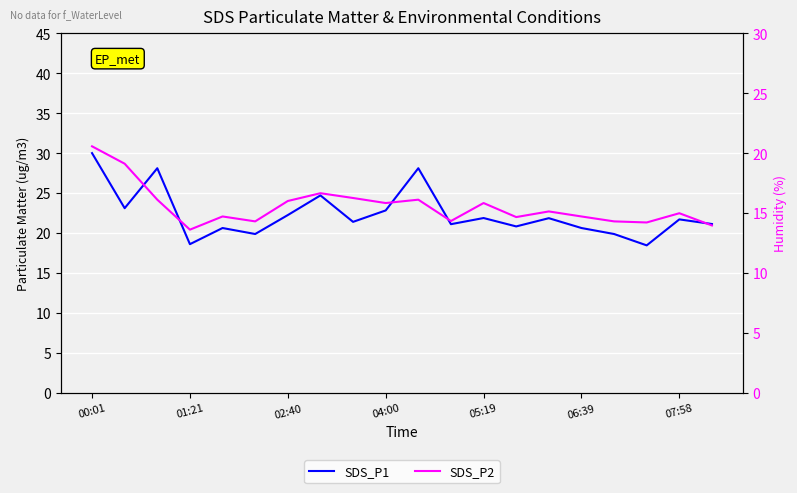

Does the chart display data point markers on the line(s)?

No